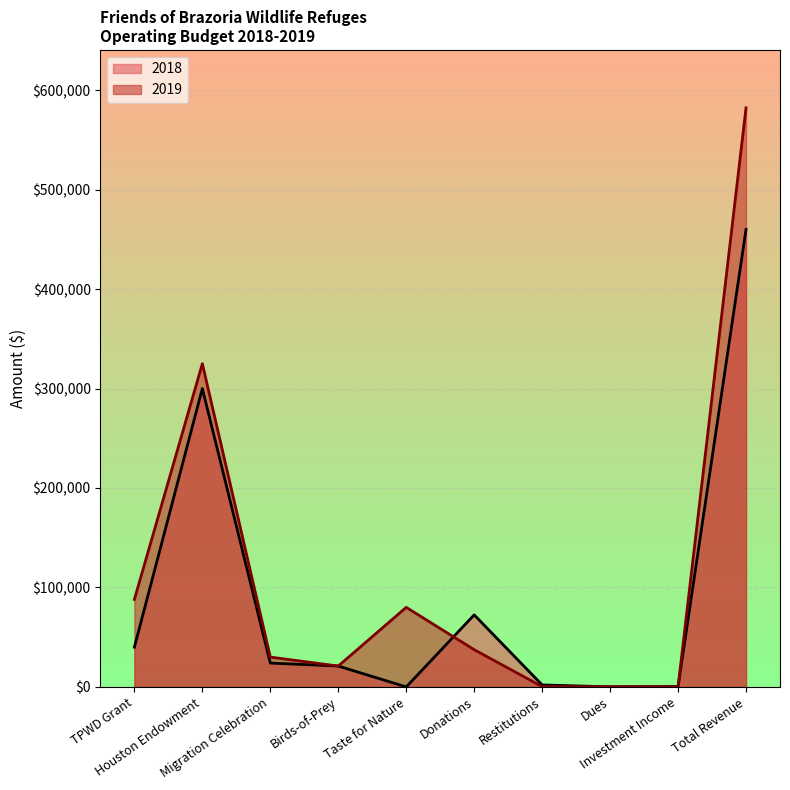

How many times do 2018 and 2019 cross each other?

4